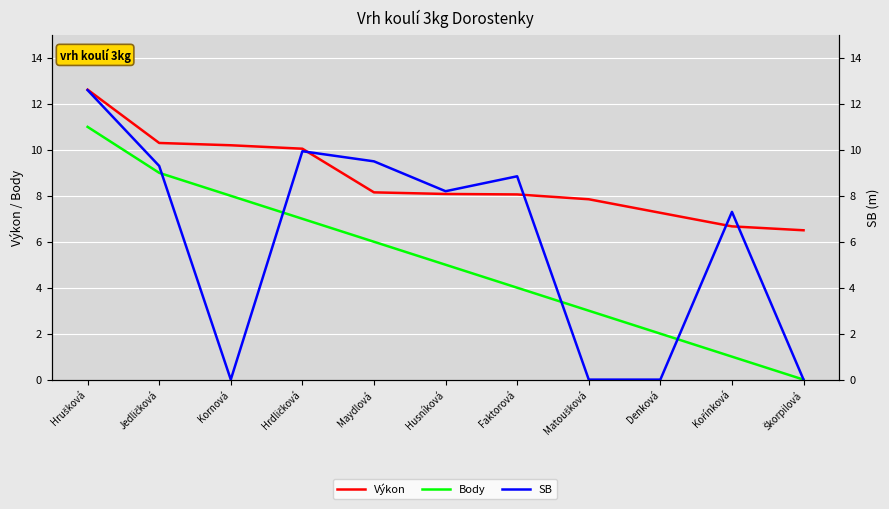

At which category does the chart reach its peak across all series?

Hrušková